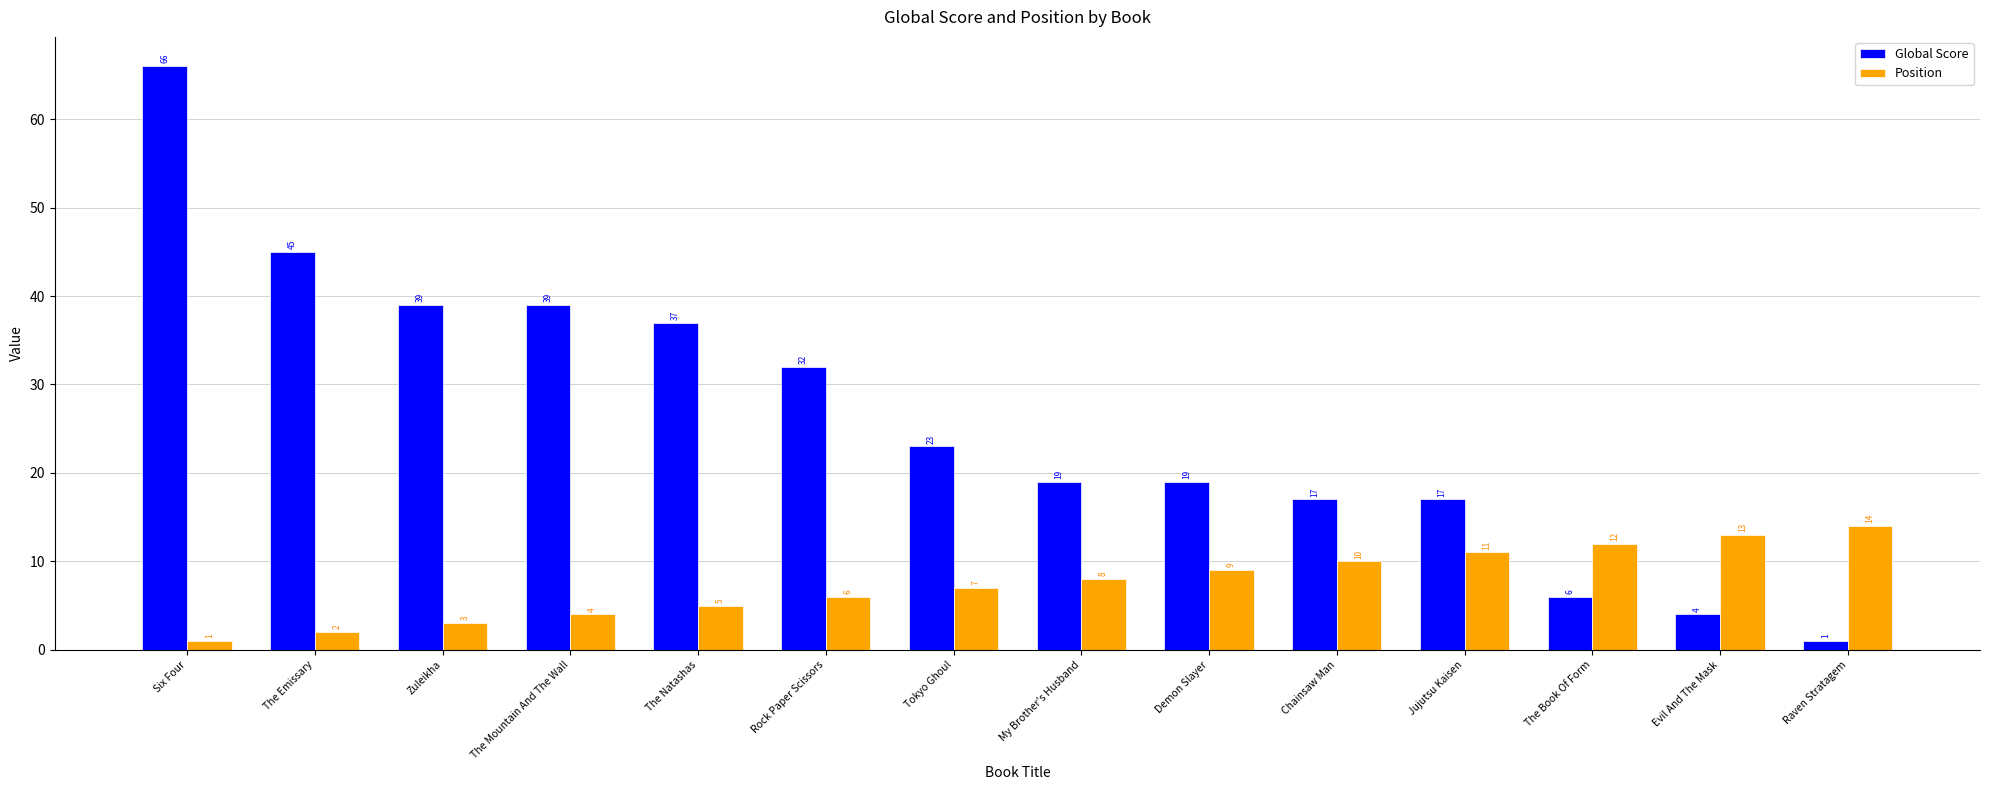

Read the Position value at Evil And The Mask, to the nearest 5.

15